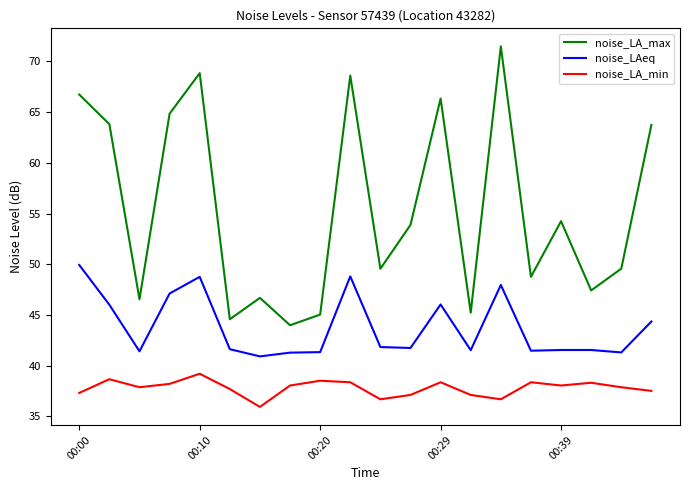

Does the chart have visible grid lines?

No